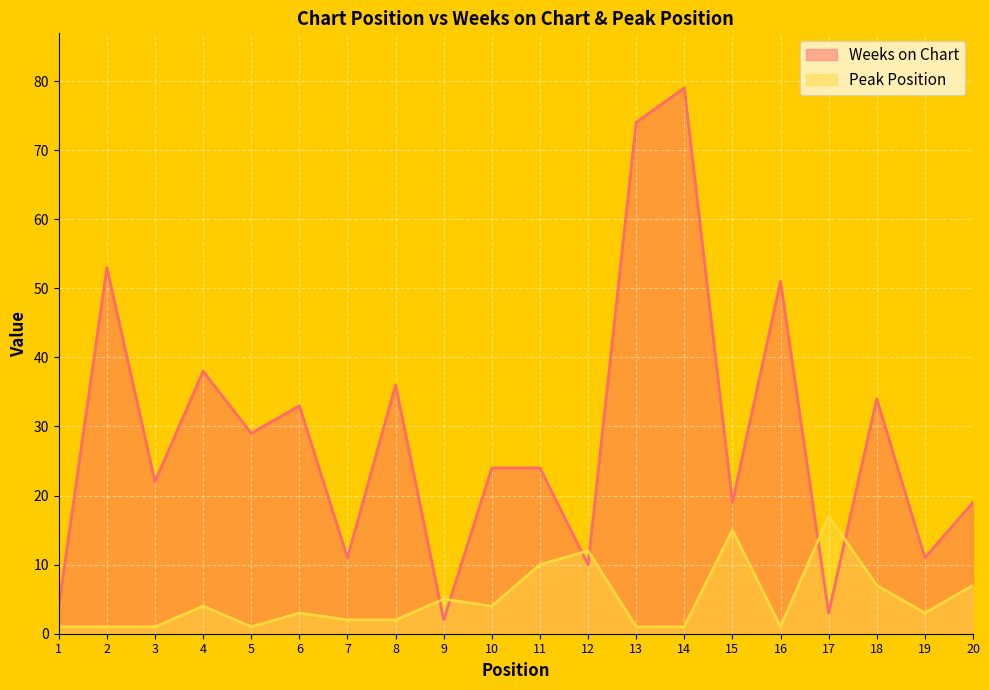

At which label does Weeks on Chart first exceed 24?

2